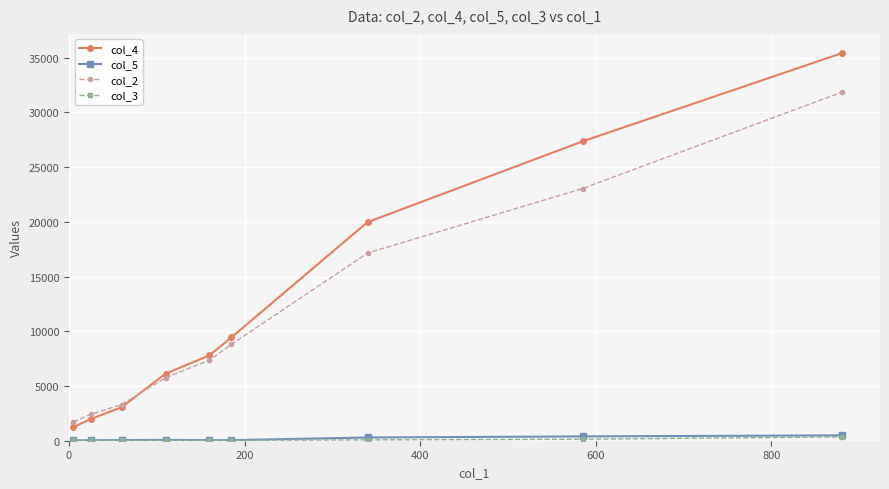

How many distinct data groups are displayed?

4